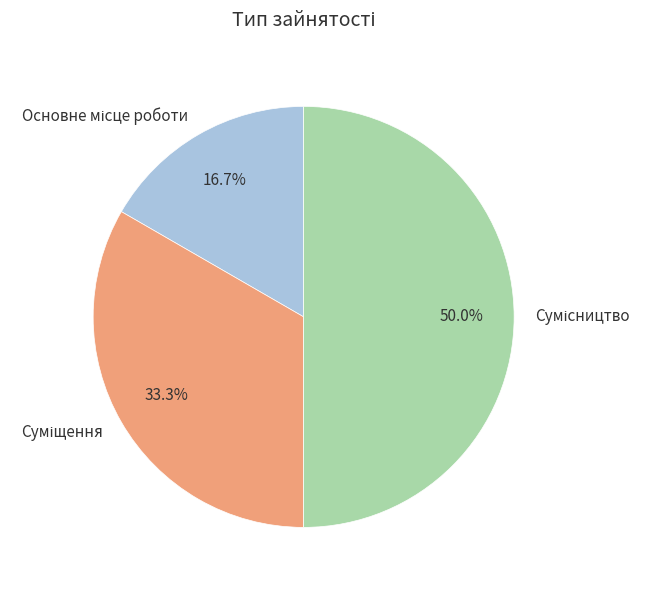

Which slice is the smallest?

Основне місце роботи